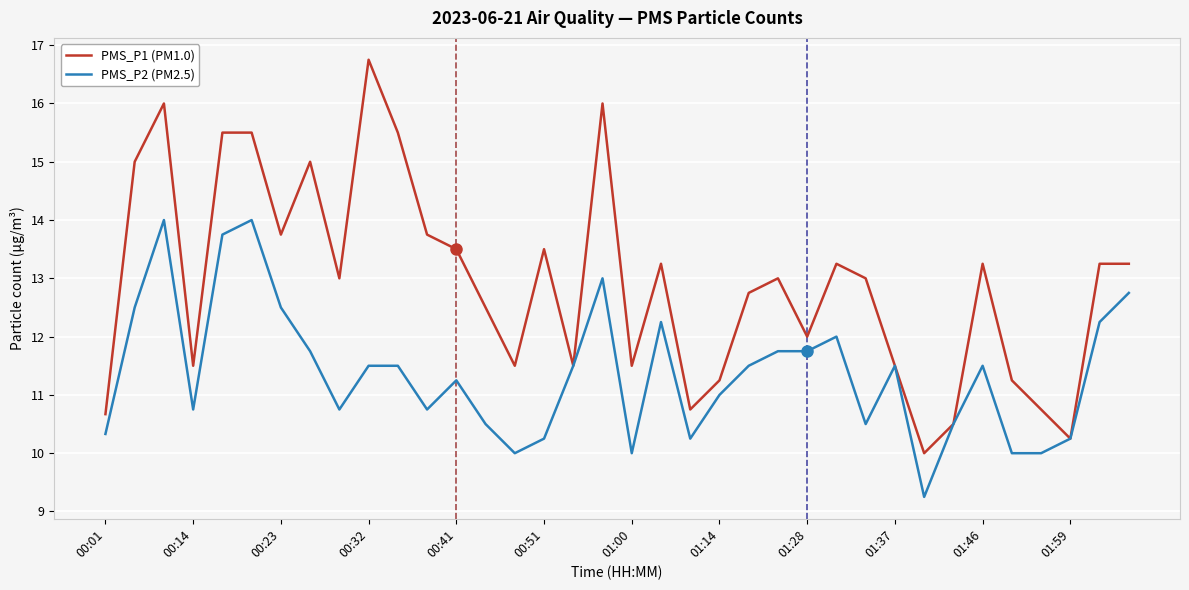

Which series has the largest range (max minus min)?

PMS_P1 (PM1.0)